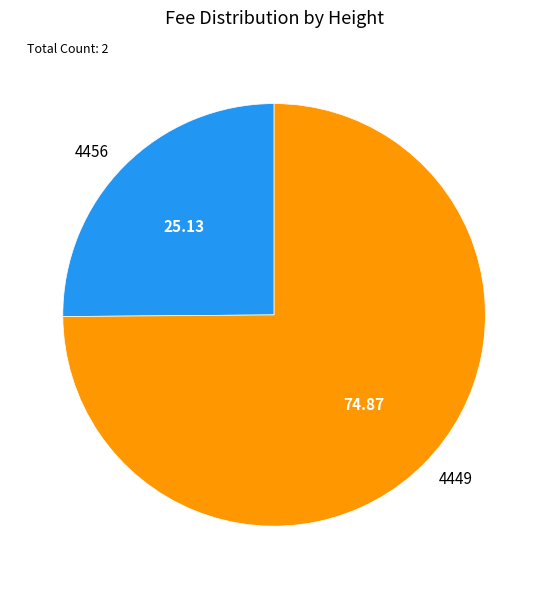

What is the majority slice?

4449